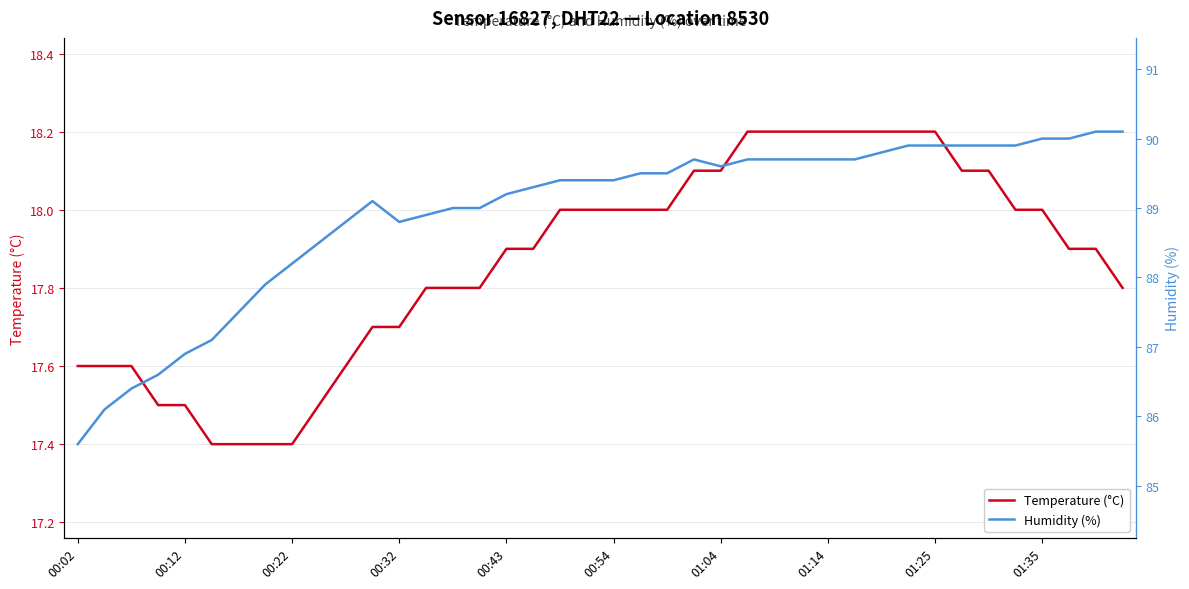

What is the minimum value for Temperature (°C)?

17.4